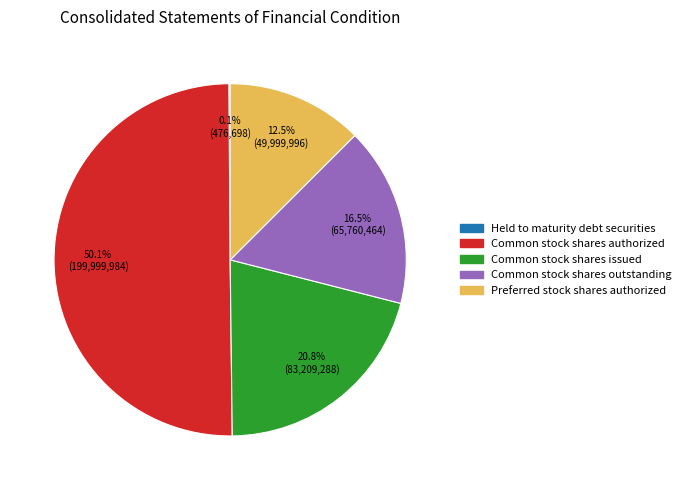

What is the largest slice in the pie chart?

Common stock shares authorized